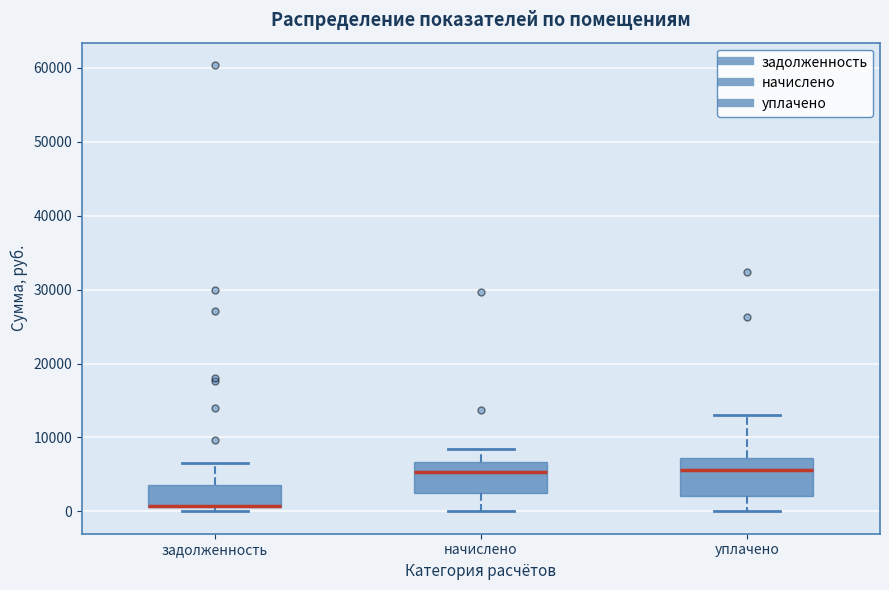

Where does the median line of the box for начислено sit on the y-axis? The values are not printed on the chart, so give them approximately, as read against the axis.

5000